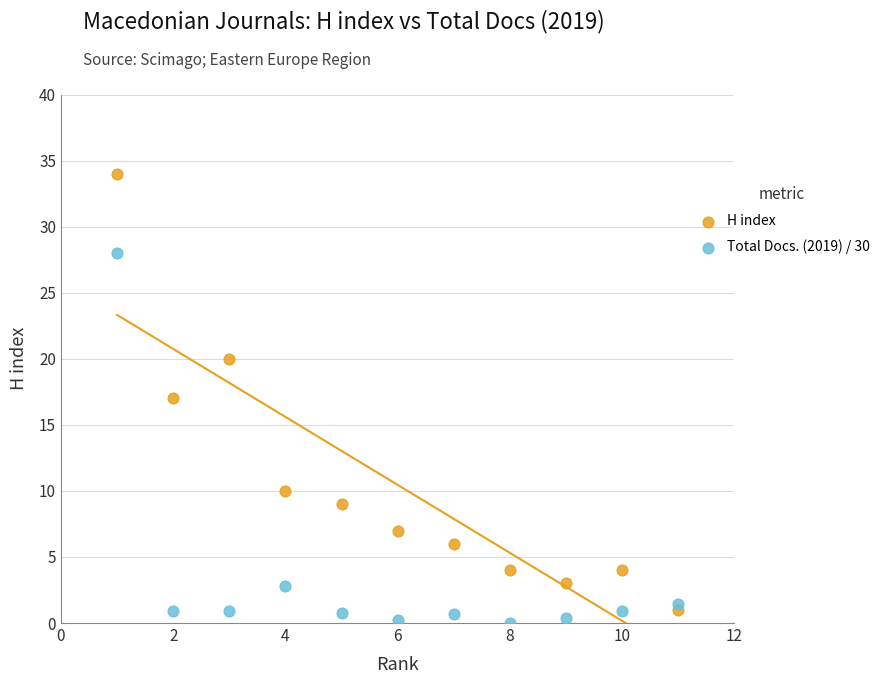

What are all the series names shown in the legend?

H index, Total Docs. (2019) / 30